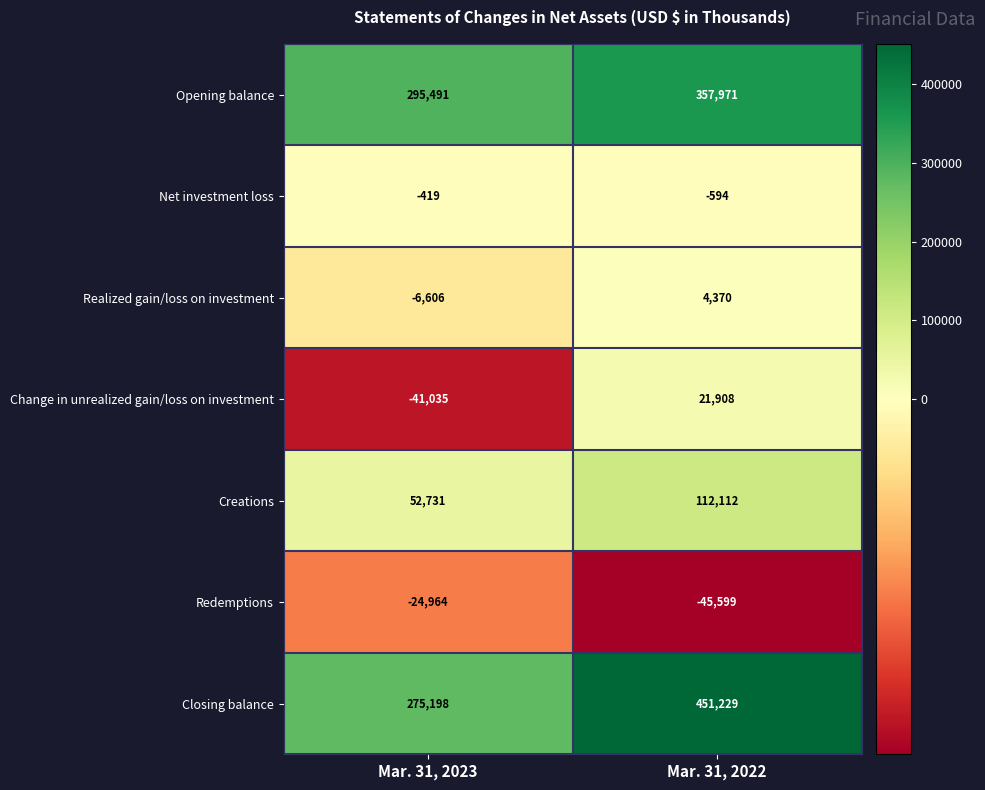

Which category has the highest value across all series?

Mar. 31, 2022